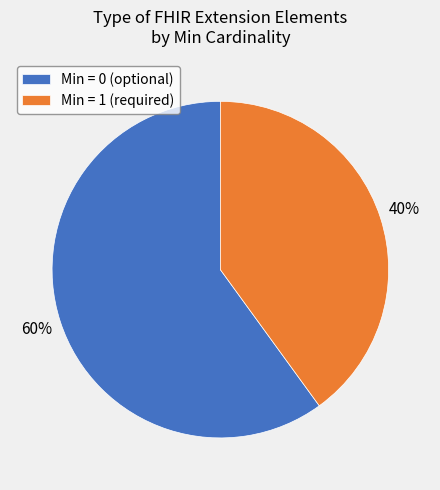

Rank the categories by value from lowest to highest.

Min = 1 (required), Min = 0 (optional)